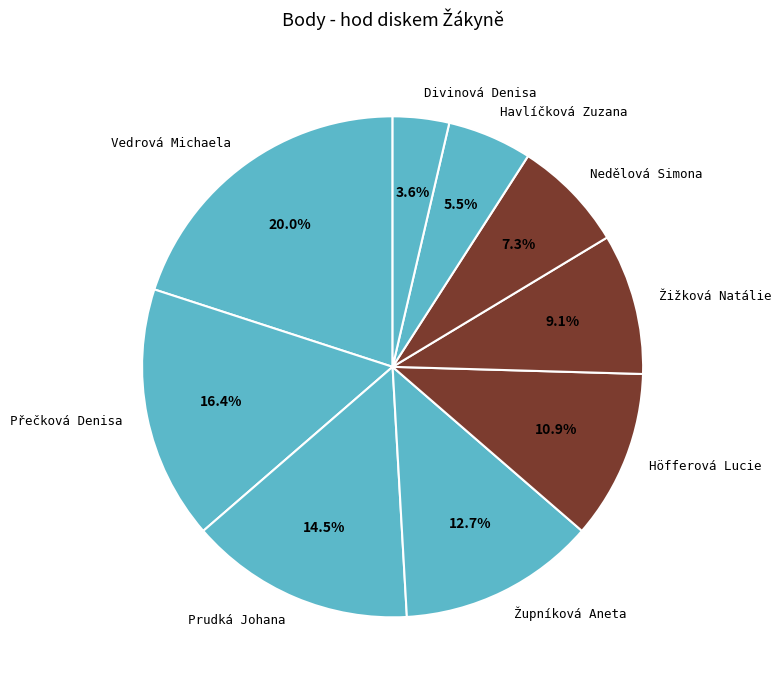

Which has a higher value, Prudká Johana or Havlíčková Zuzana?

Prudká Johana